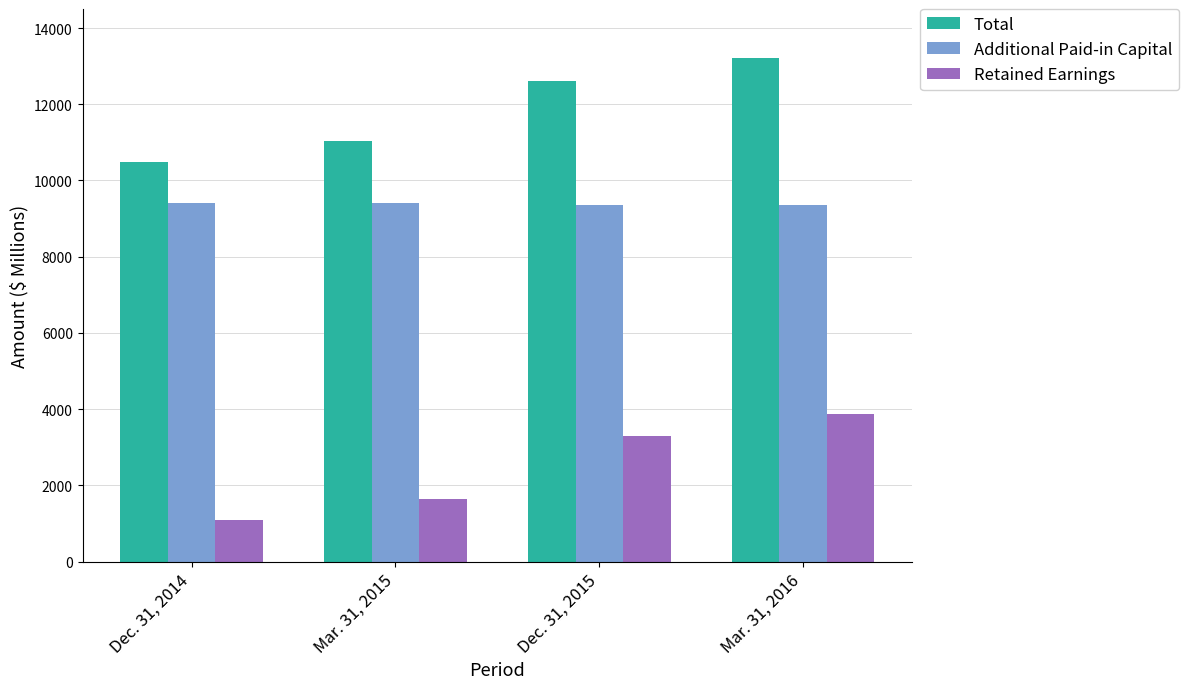

What is the sum of all Total values?

47322